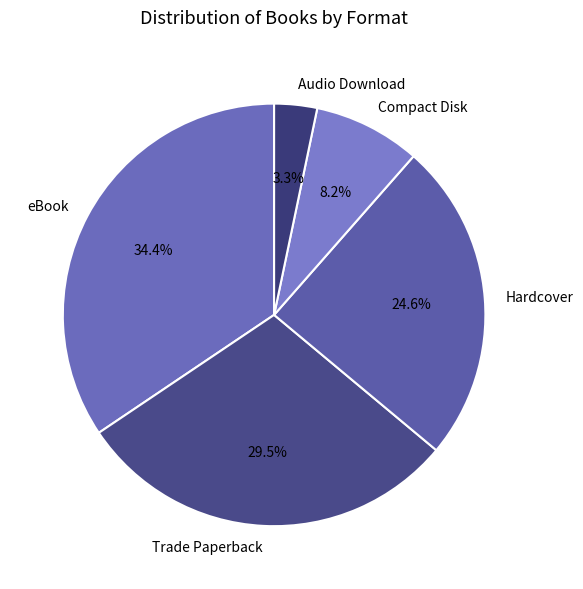

What is the largest slice in the pie chart?

eBook